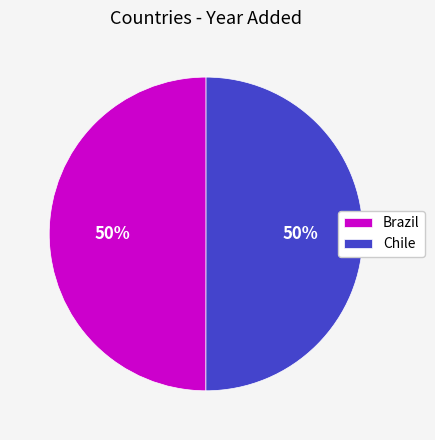

The Brazil slice represents 40% of the pie. True or false?

False